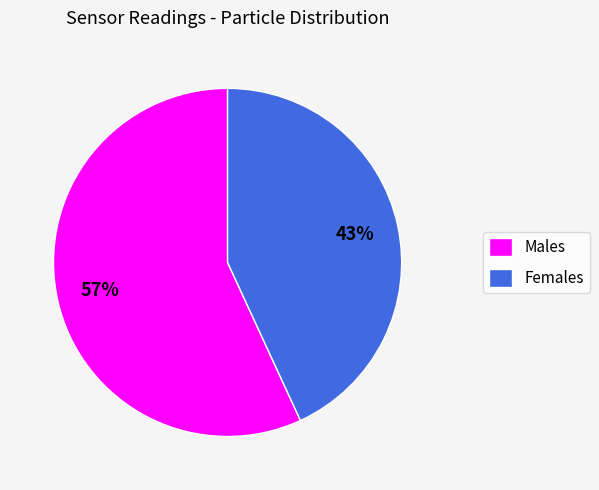

What is the largest slice in the pie chart?

Males